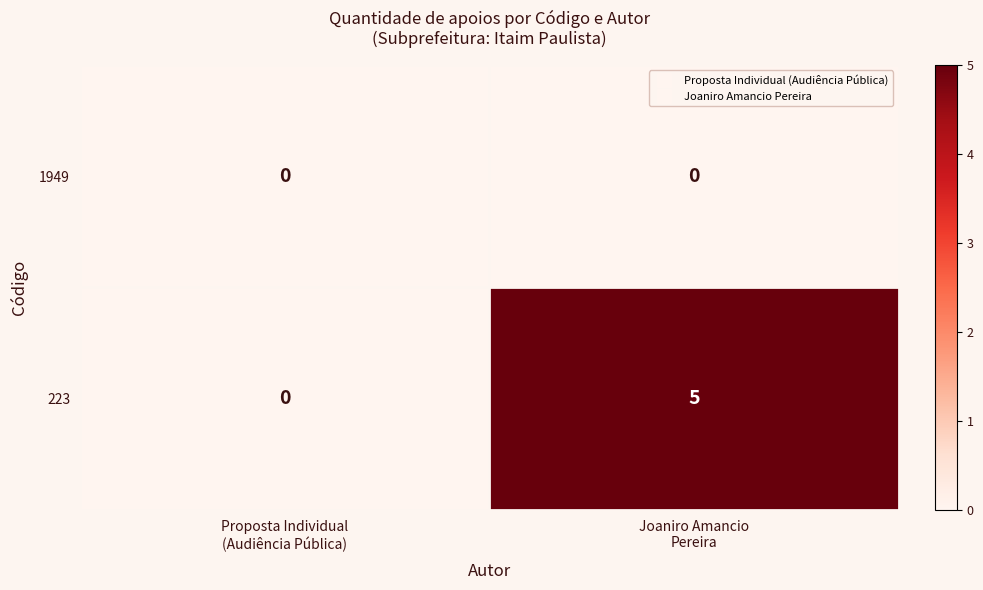

Which series has the largest total across all categories?

223